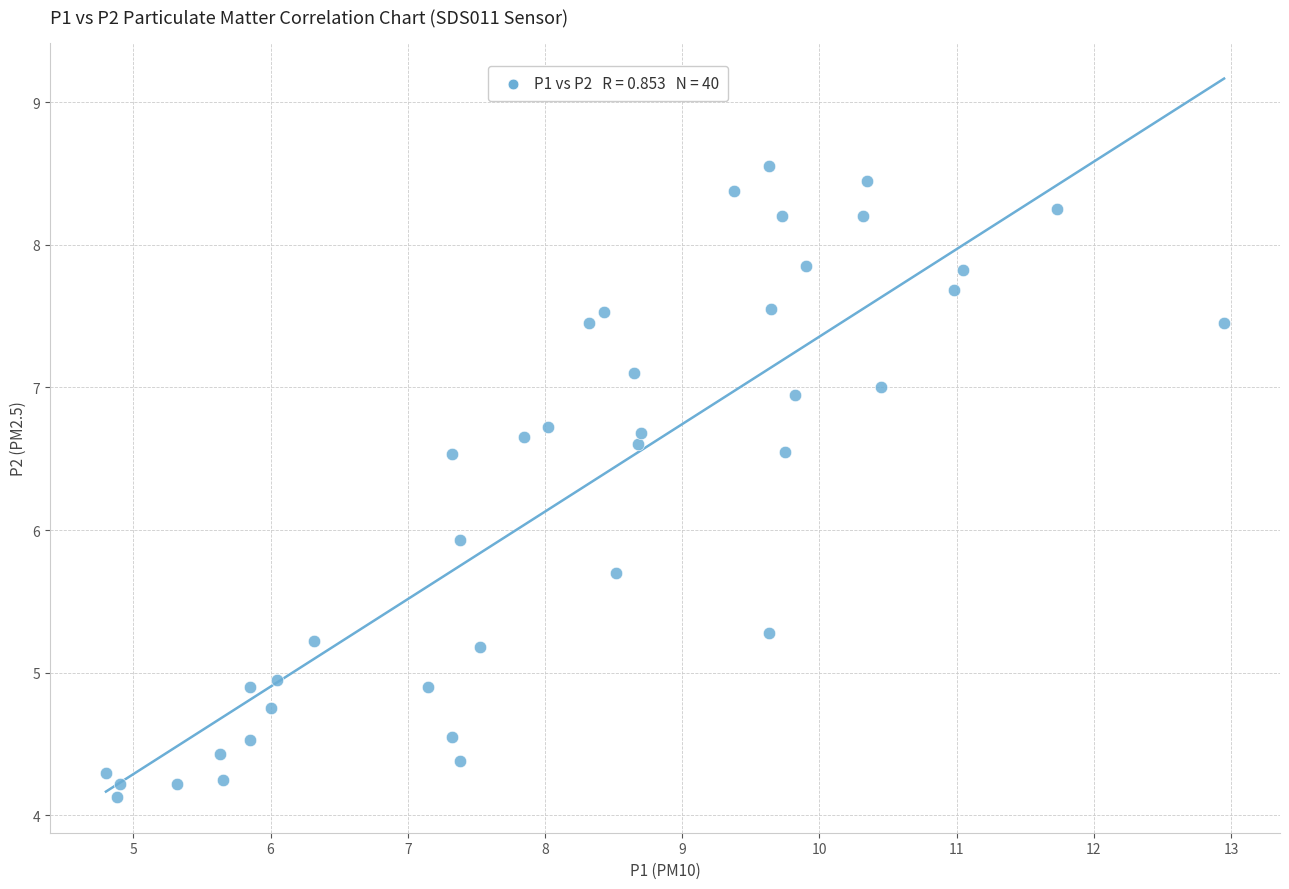

What is the range of Y values (max minus min)?

4.4